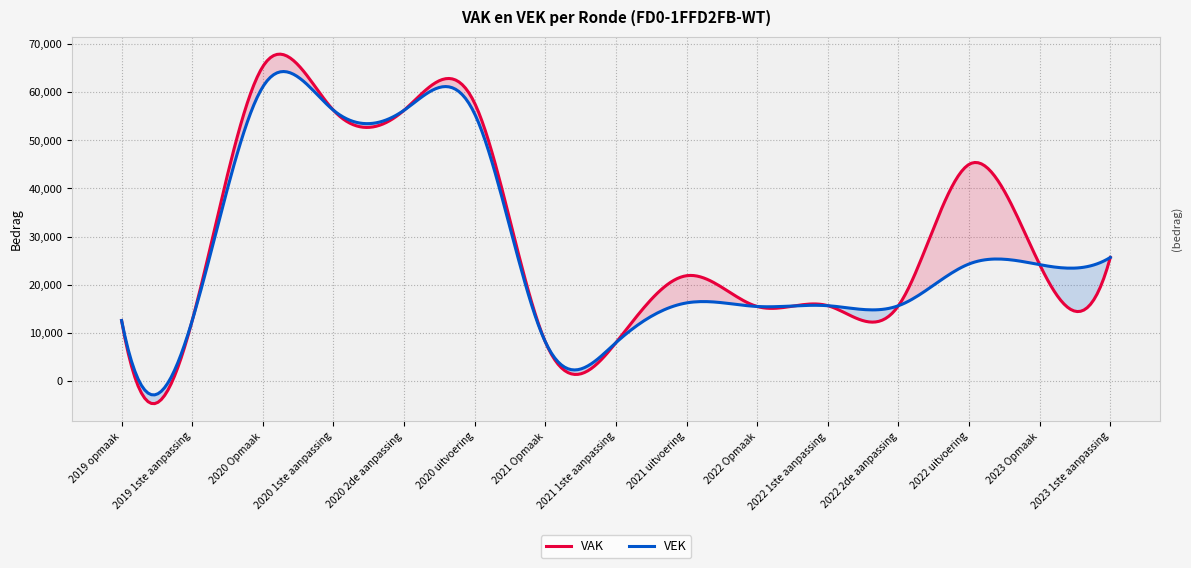

Rank the categories by VAK value from highest to lowest.

2020 Opmaak, 2020 uitvoering, 2020 1ste aanpassing, 2020 2de aanpassing, 2022 uitvoering, 2023 1ste aanpassing, 2023 Opmaak, 2021 uitvoering, 2022 1ste aanpassing, 2022 2de aanpassing, 2022 Opmaak, 2019 opmaak, 2019 1ste aanpassing, 2021 Opmaak, 2021 1ste aanpassing